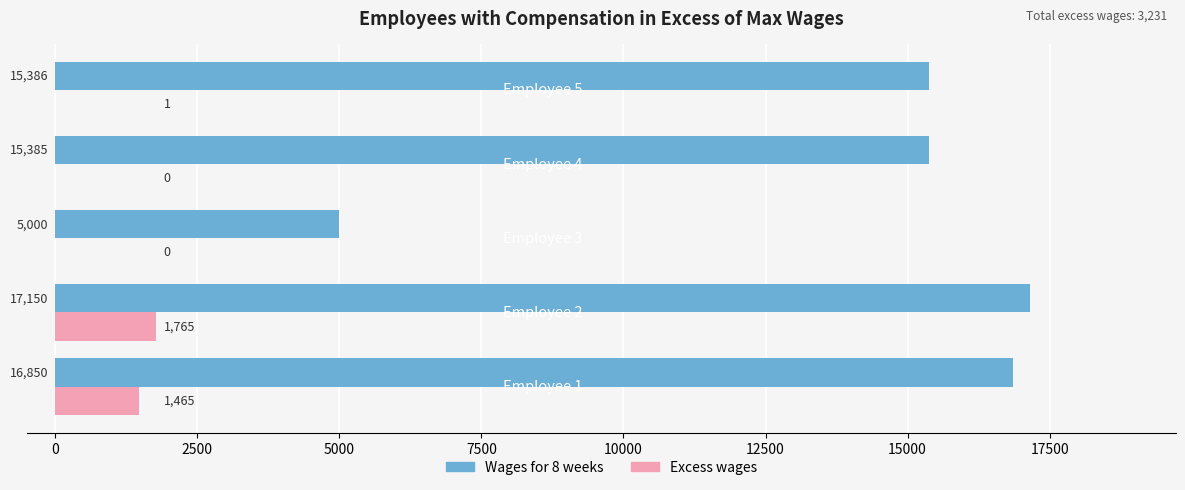

What is the maximum value for Wages for 8 weeks?

17150